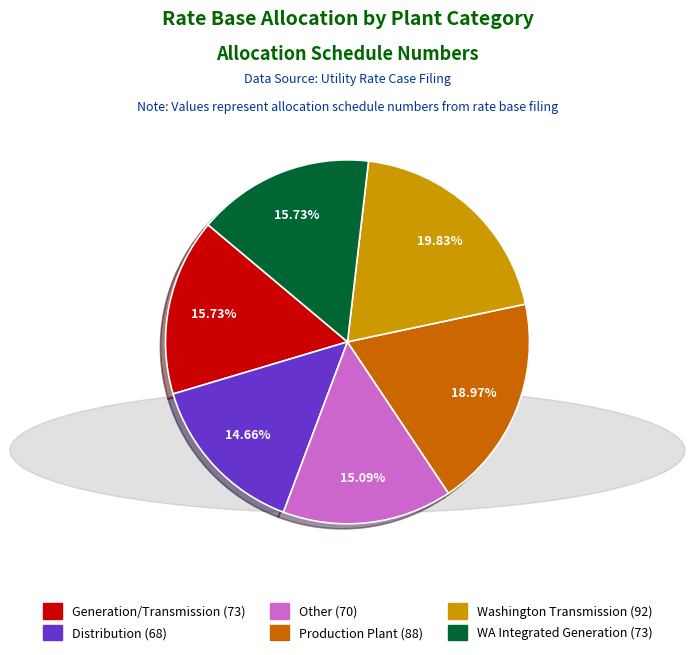

How many segments does this pie chart have?

6